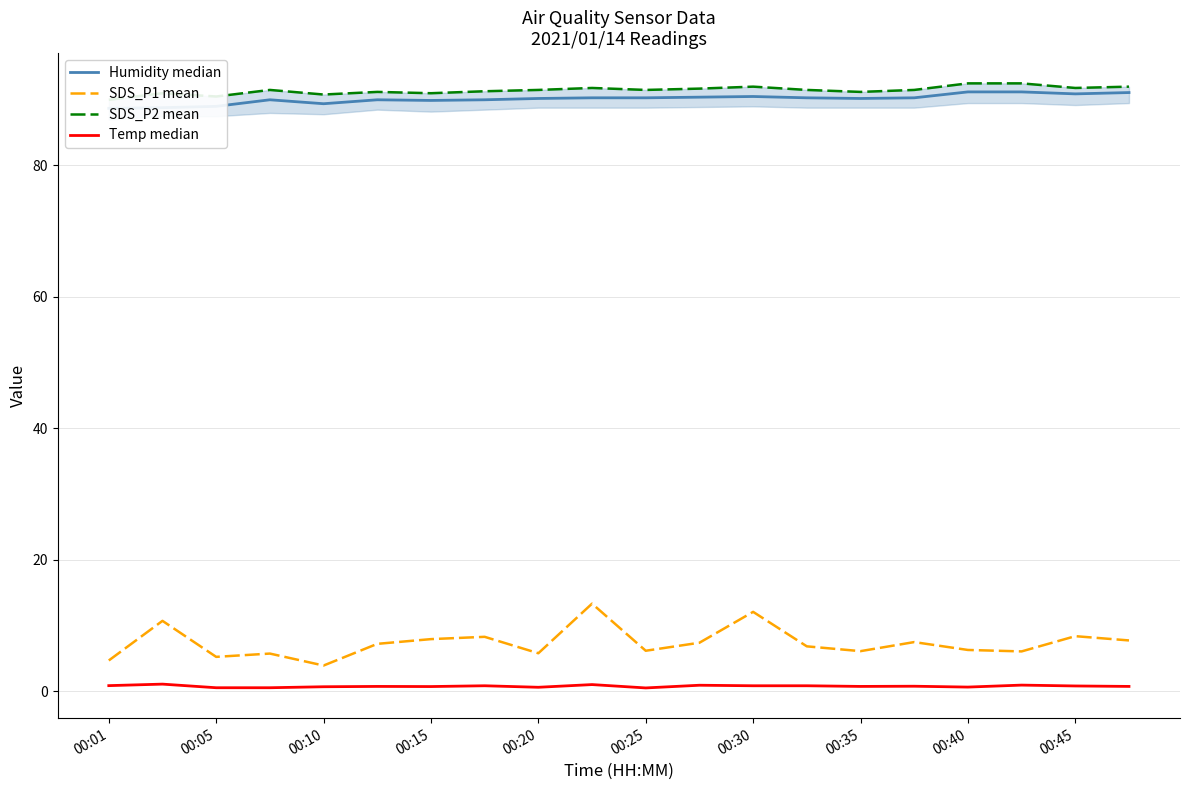

How many values in the SDS_P1 mean series are below 7?

10